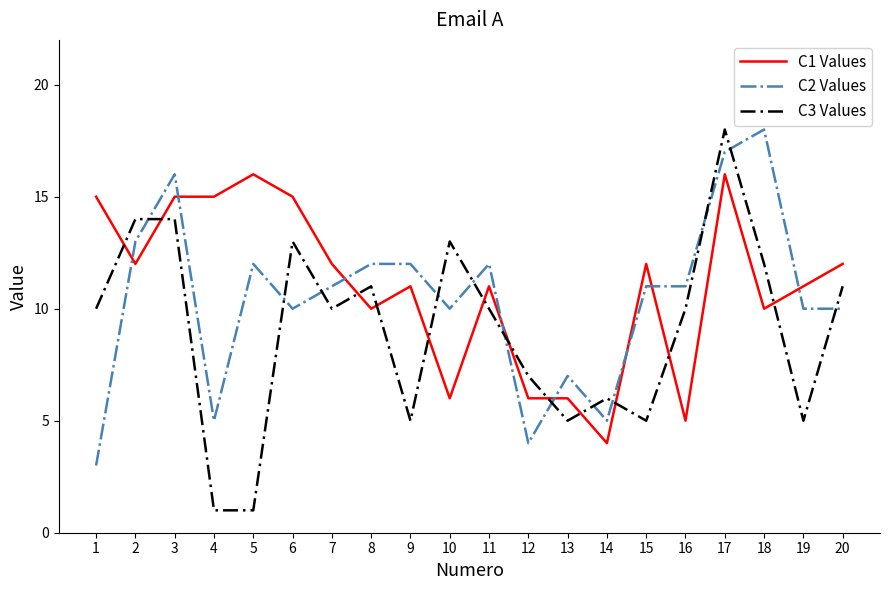

Which series changed the most between 8 and 9?

C3 Values